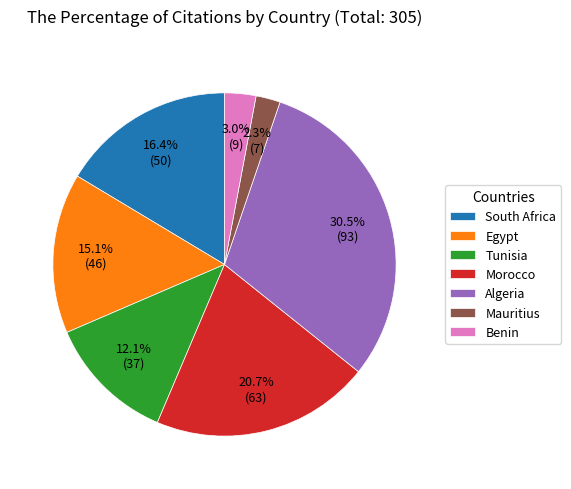

Does Egypt represent more than half of the total?

No